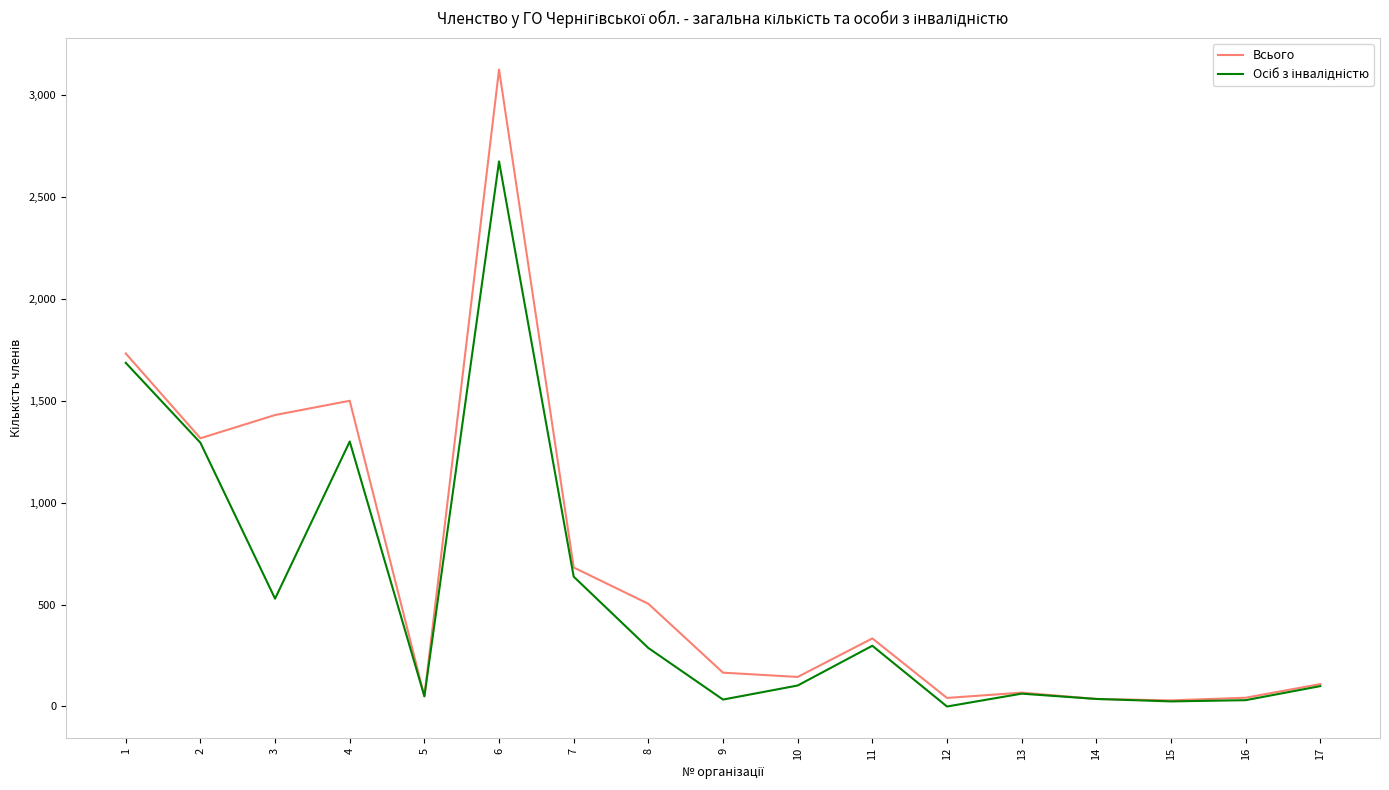

What is the total value across all series at 3?

1959